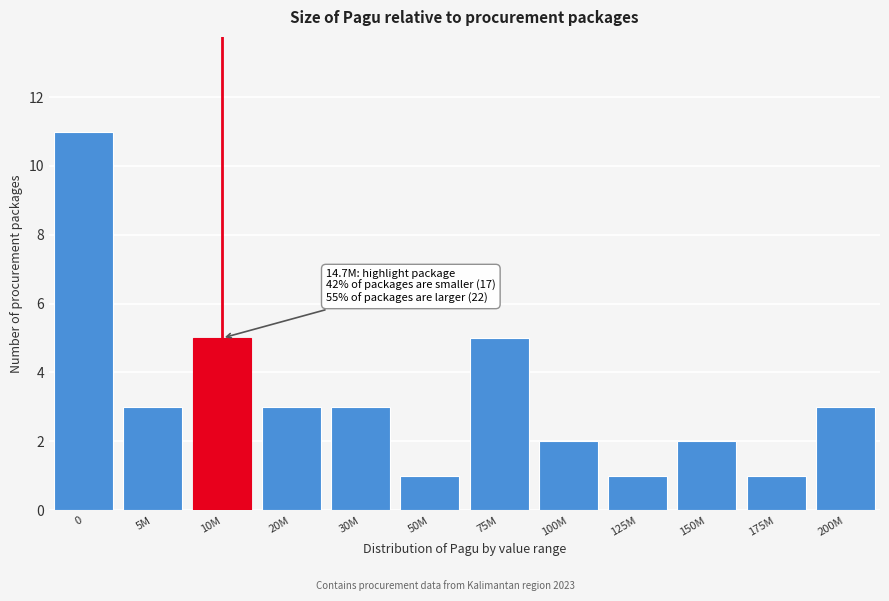

Reading right to left, list all the values displayed in this chart.

3	1	2	1	2	5	1	3	3	5	3	11